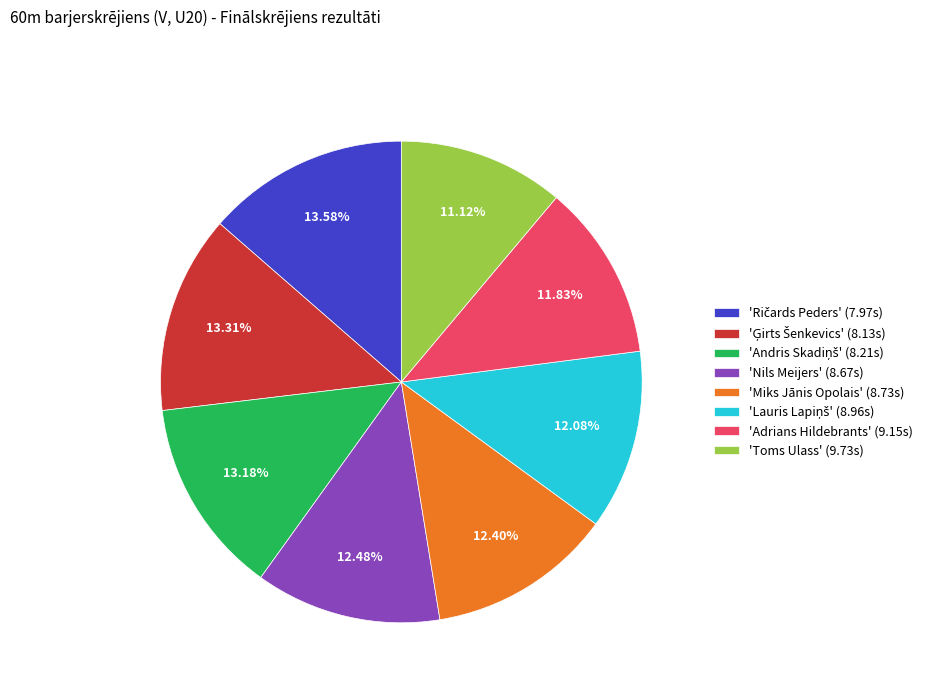

Does any single category account for the majority?

No